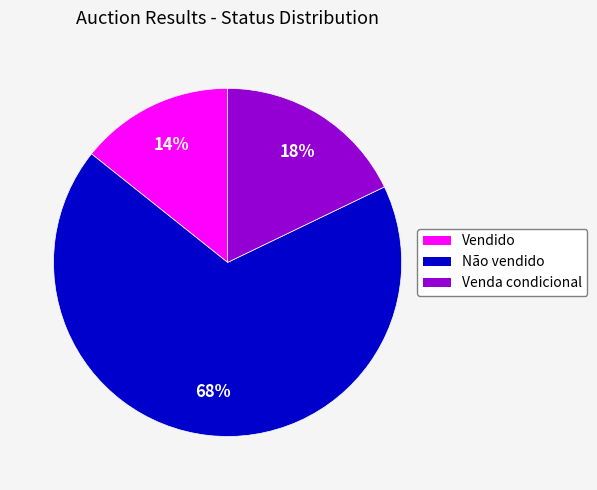

Which category has the smallest portion of the pie?

Vendido